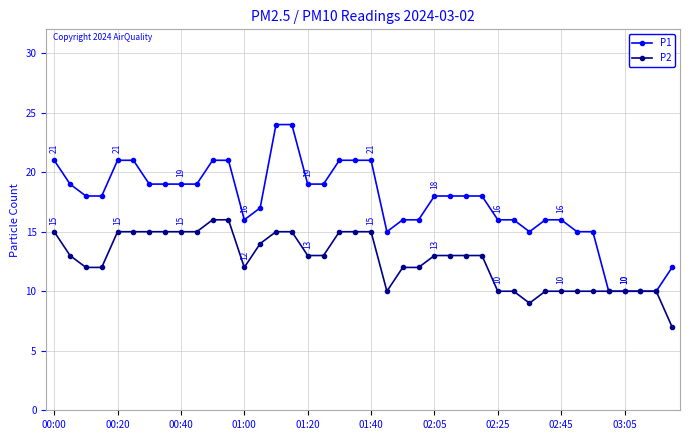

What is the smallest value displayed?

7